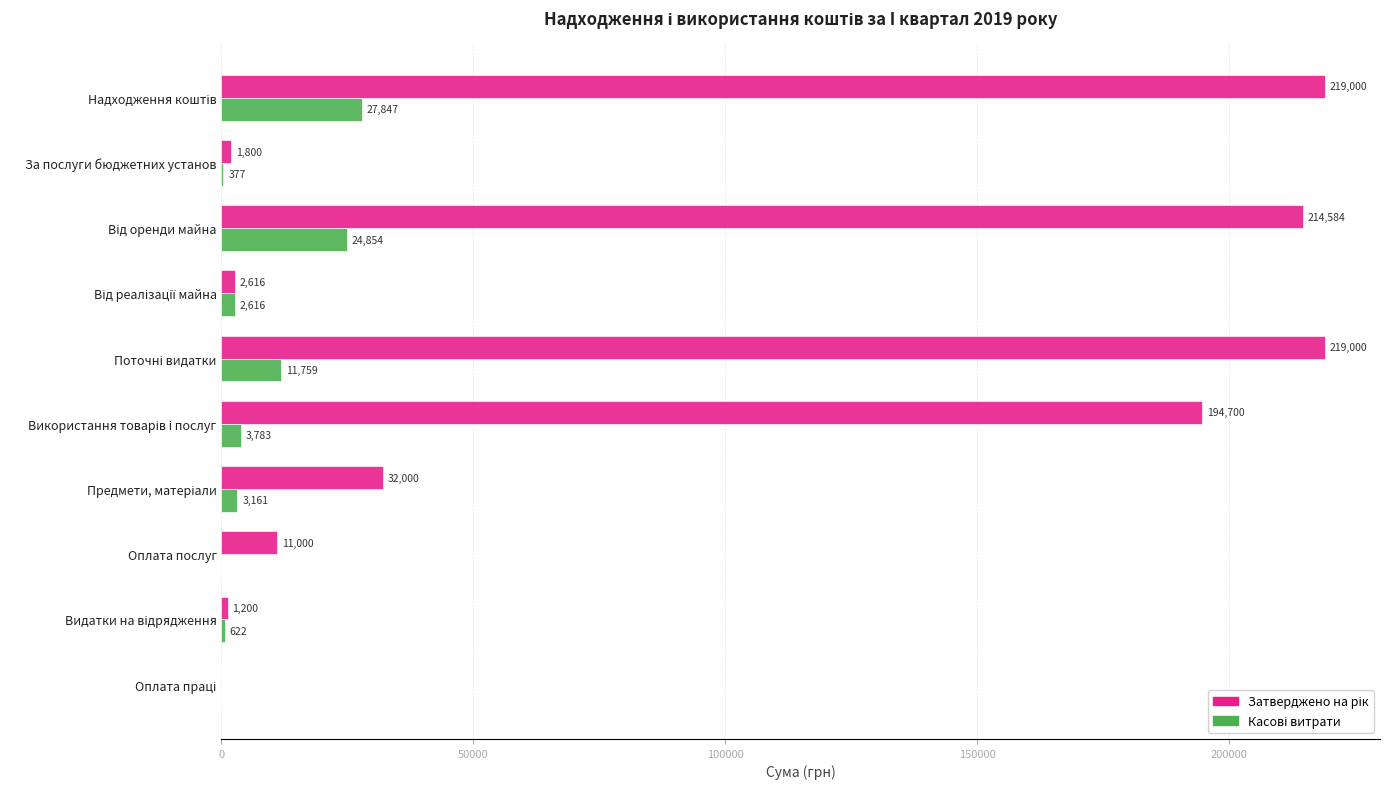

What is the maximum value shown in the chart?

219000.0